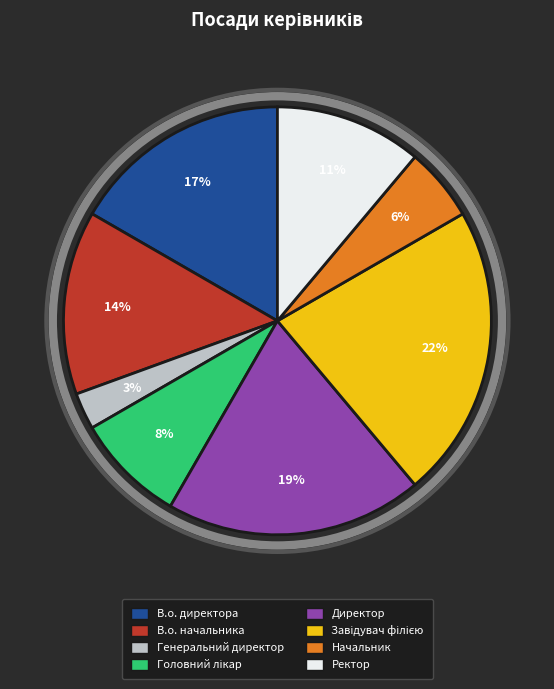

To the nearest percent, what is the difference between the largest and smallest slice percentages?

19%